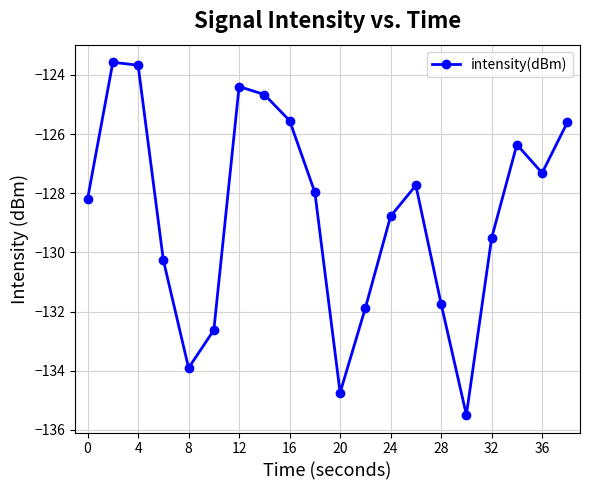

What is the difference between the second highest and minimum values?

11.8